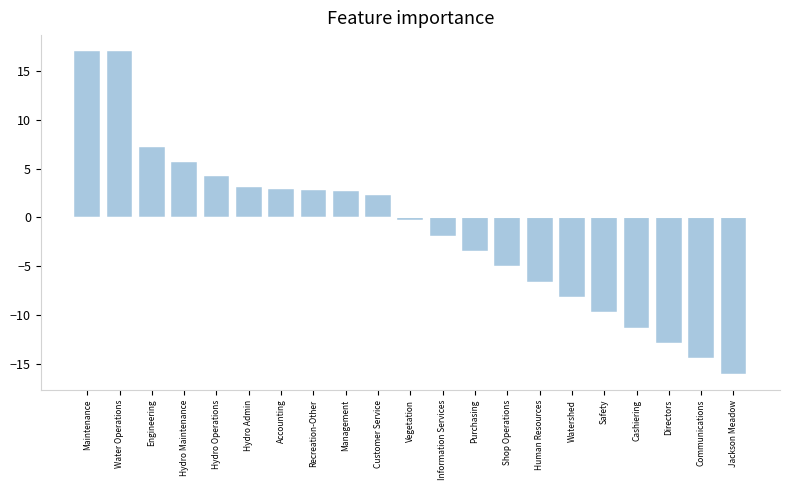

The chart shows a value of 9.1 at Hydro Maintenance. True or false?

False